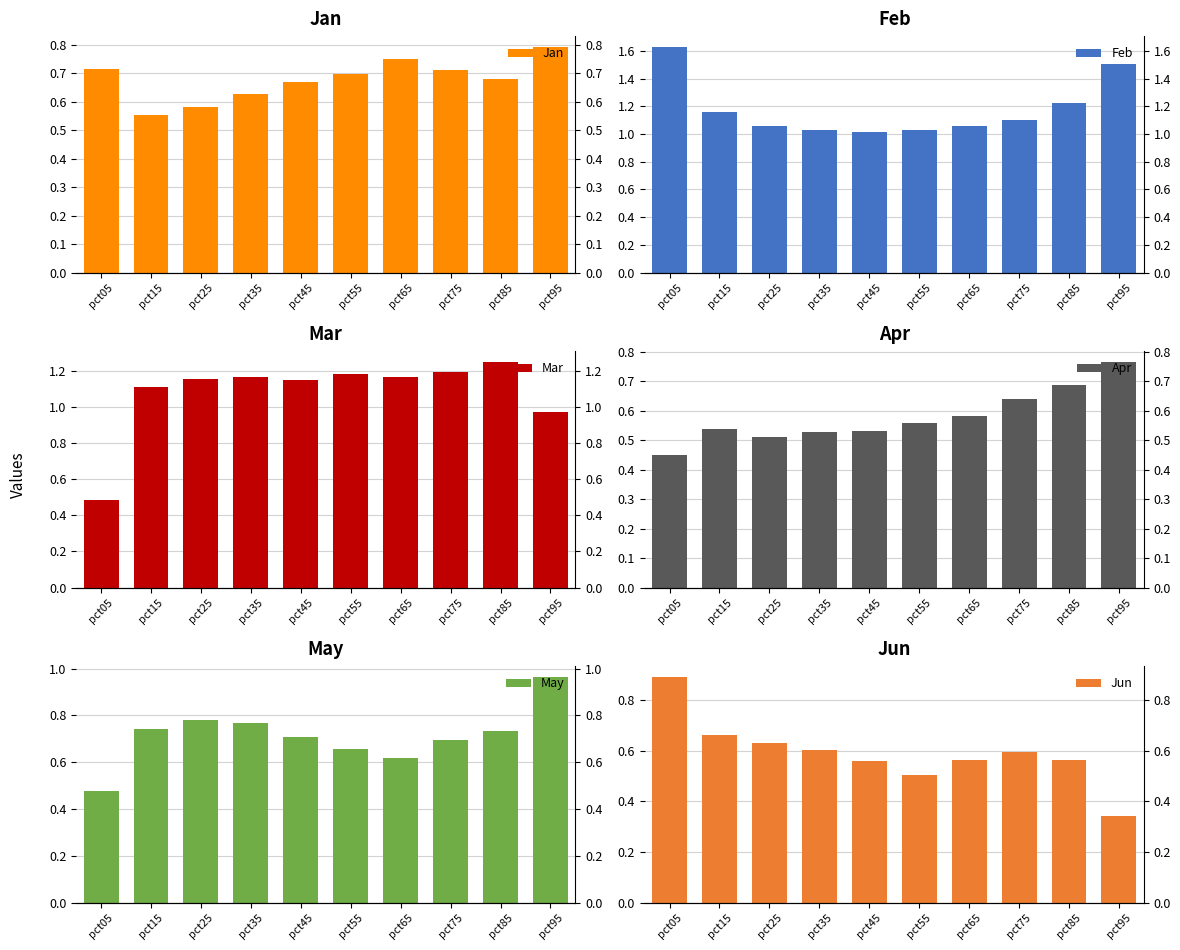

What is the value of the Feb bar at the 8th from the left?

1.1